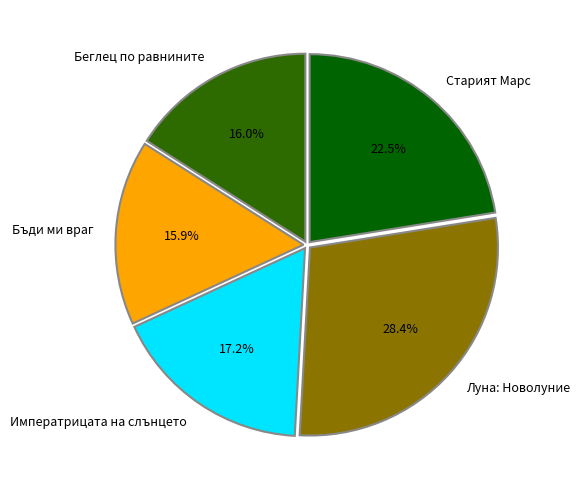

Which slice is the largest?

Луна: Новолуние